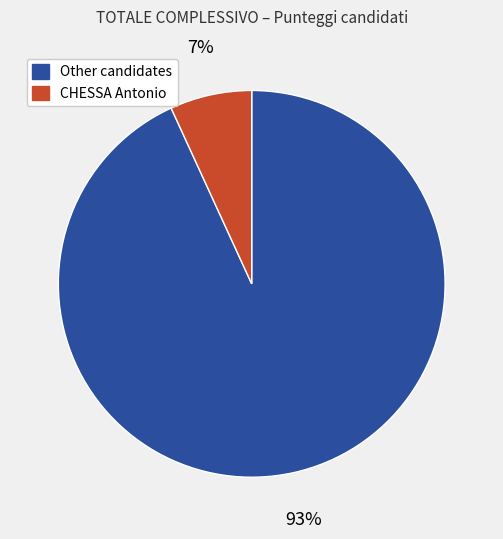

Is there any slice that represents more than half of the pie?

Yes